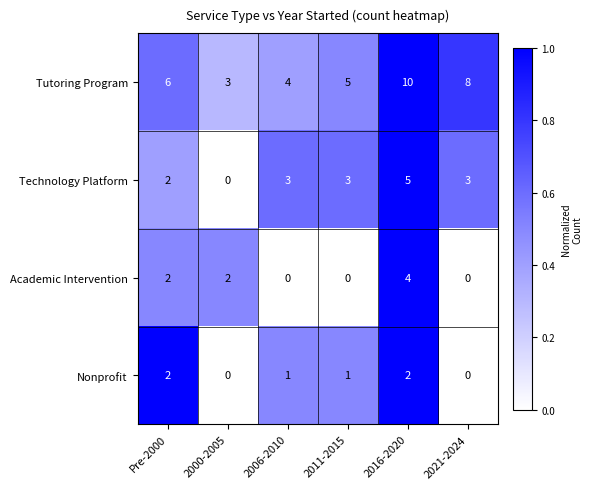

Reading left to right, list all the values displayed in this chart.

Tutoring Program: Pre-2000=6	2000-2005=3	2006-2010=4	2011-2015=5	2016-2020=10	2021-2024=8
Technology Platform: Pre-2000=2	2000-2005=0	2006-2010=3	2011-2015=3	2016-2020=5	2021-2024=3
Academic Intervention: Pre-2000=2	2000-2005=2	2006-2010=0	2011-2015=0	2016-2020=4	2021-2024=0
Nonprofit: Pre-2000=2	2000-2005=0	2006-2010=1	2011-2015=1	2016-2020=2	2021-2024=0